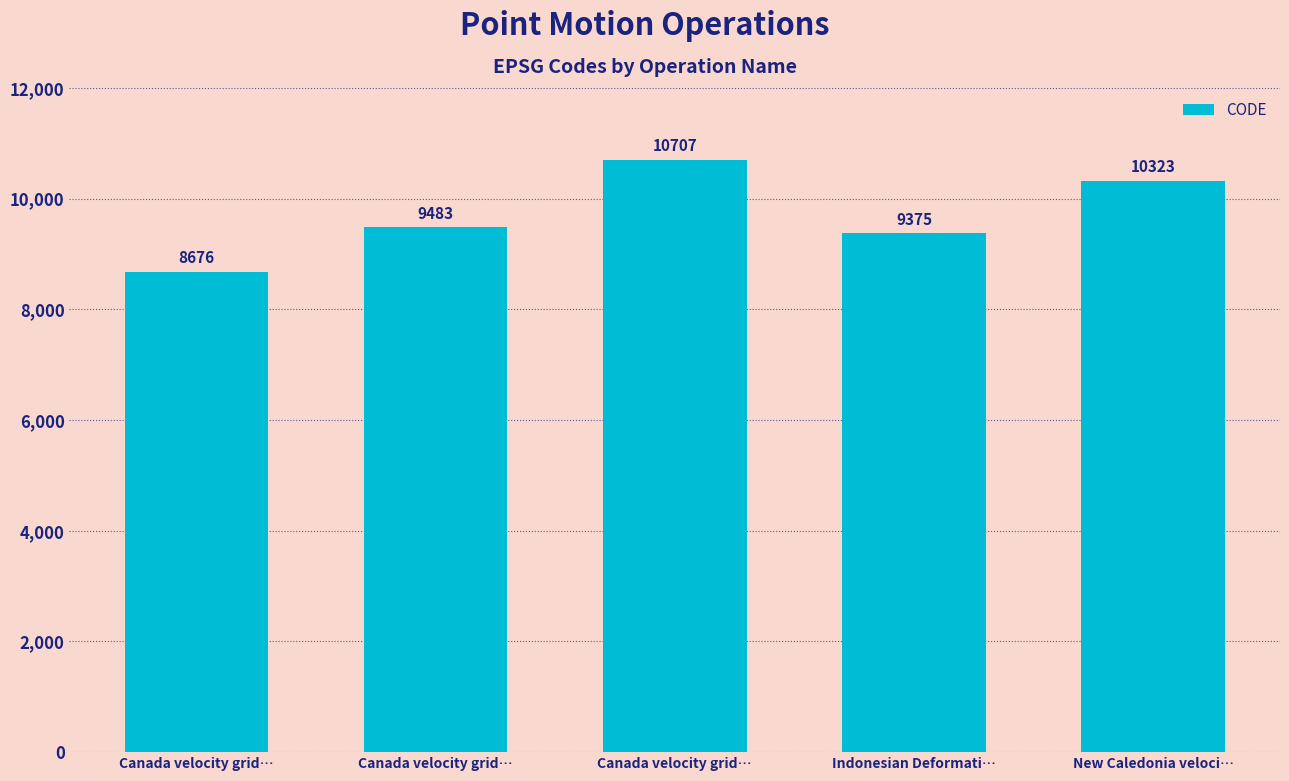

Reading left to right, transcribe all the data shown in this chart.

Canada velocity grid…=8676	Canada velocity grid…=9483	Canada velocity grid…=10707	Indonesian Deformati…=9375	New Caledonia veloci…=10323